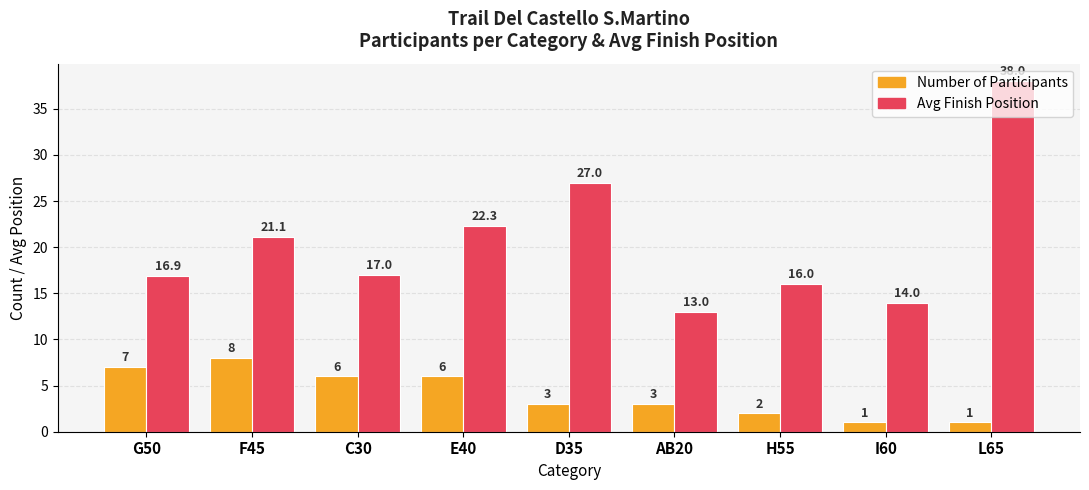

What is the label of the 2nd bar from the left?

F45